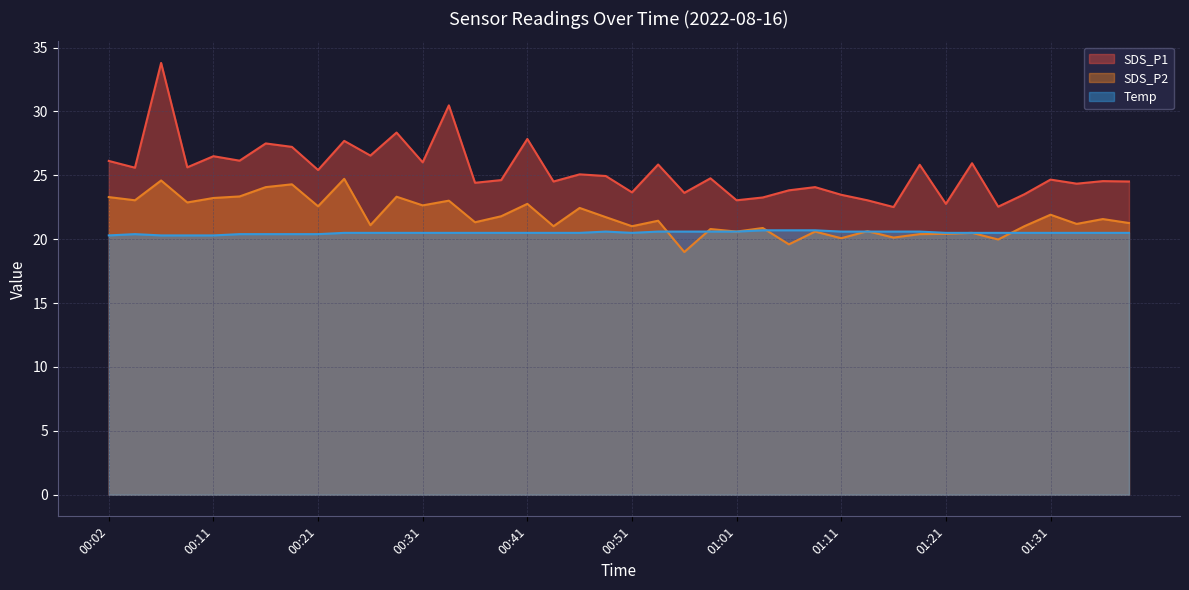

What is the greatest value displayed?

33.8